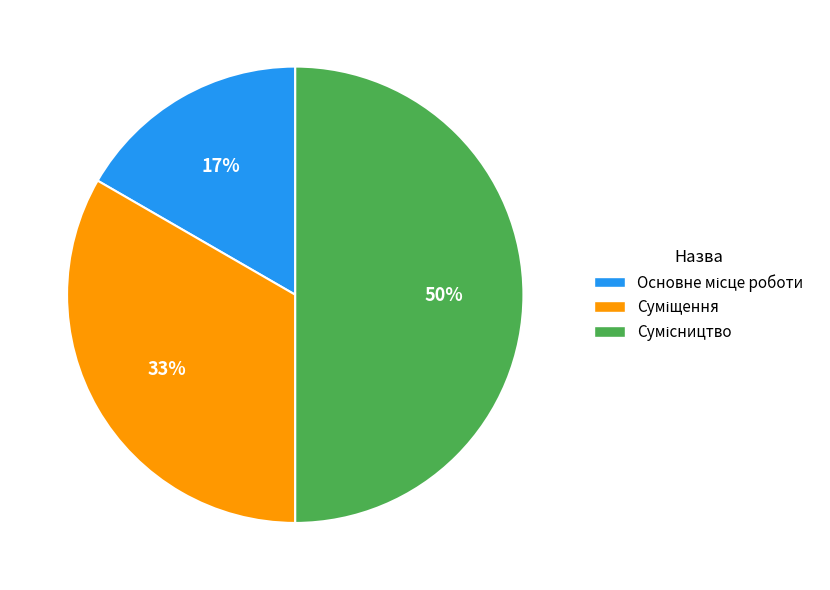

To the nearest percent, what is the difference between the largest and smallest slice percentages?

33%